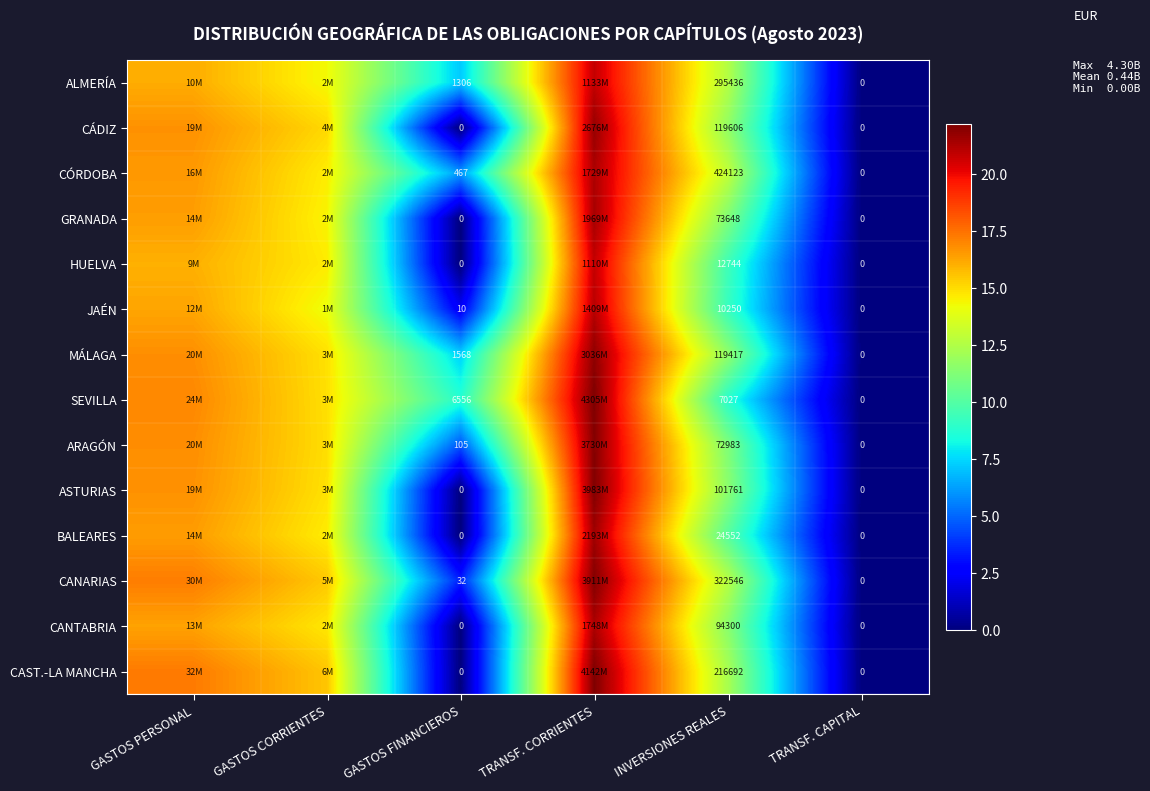

What is the average value of the CAST.-LA MANCHA series?

11.2